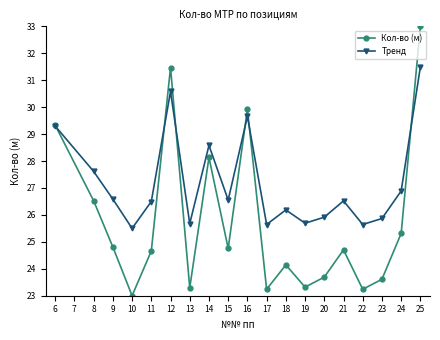

What value does the Кол-во (м) series have at 21?

24.7